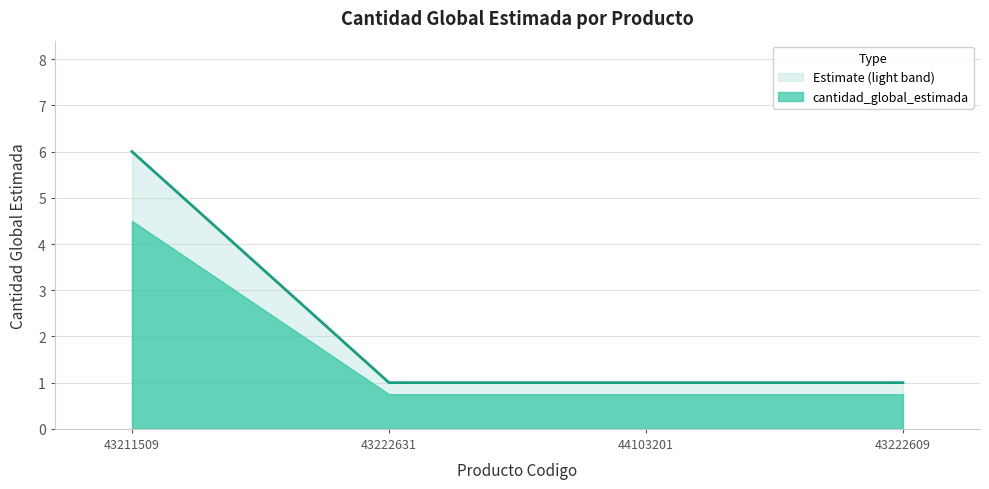

How many values exceed 1?

1